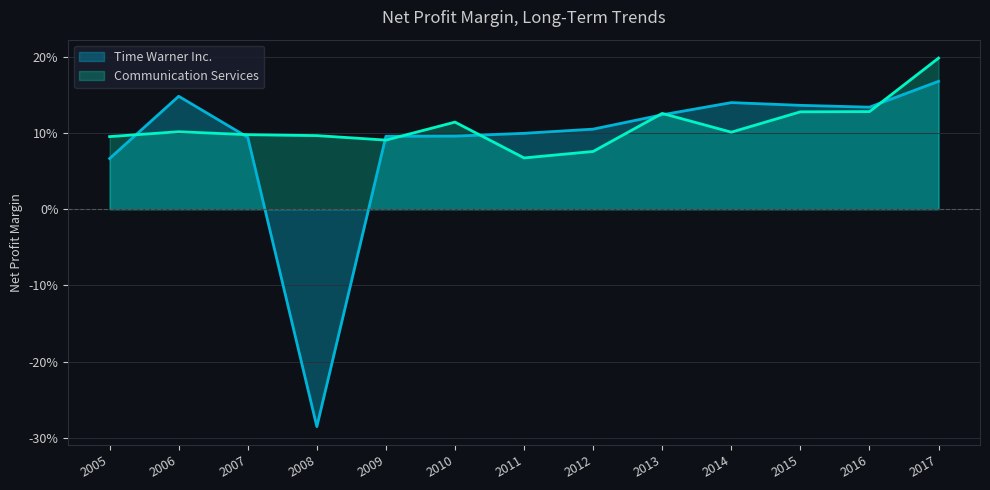

True or false: Time Warner Inc. has a value of 0.1 at 2005.

True